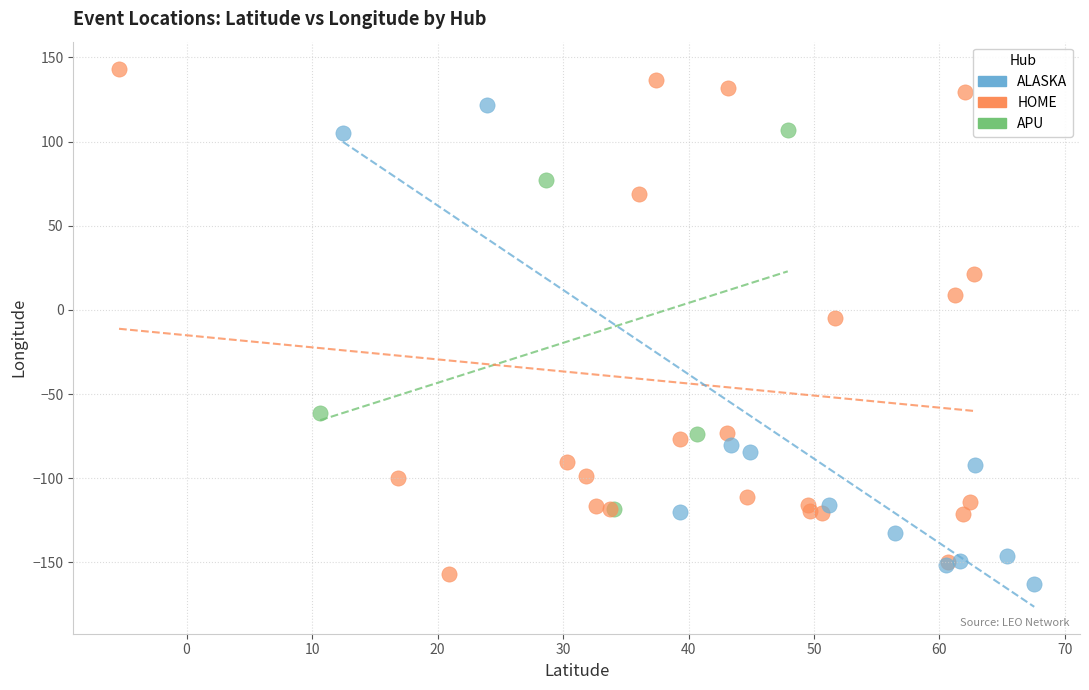

Which series contains the highest Y value?

HOME